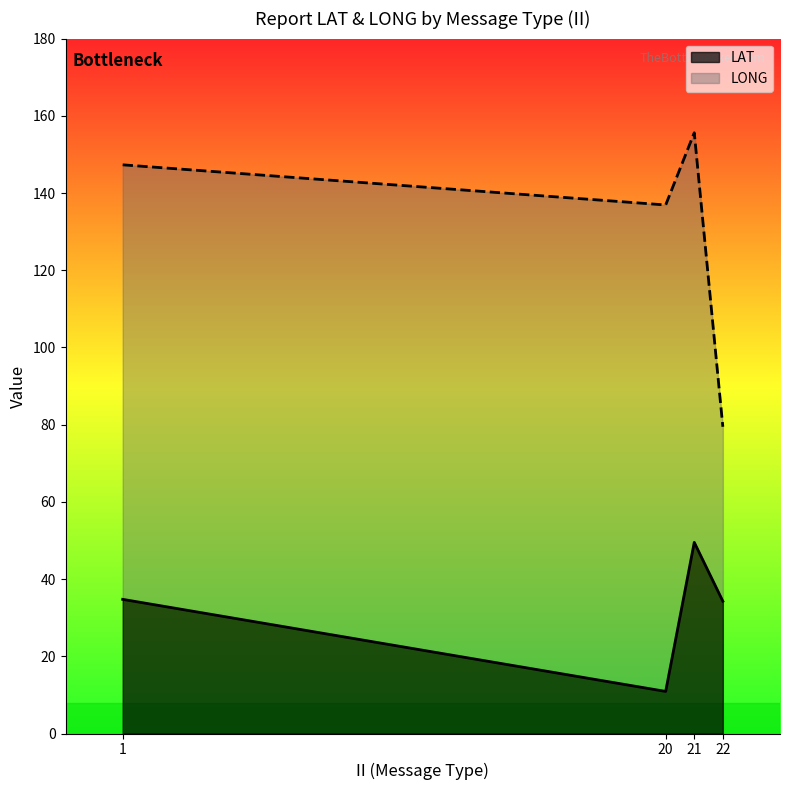

The value of LAT at 21 is 11.2. True or false?

False